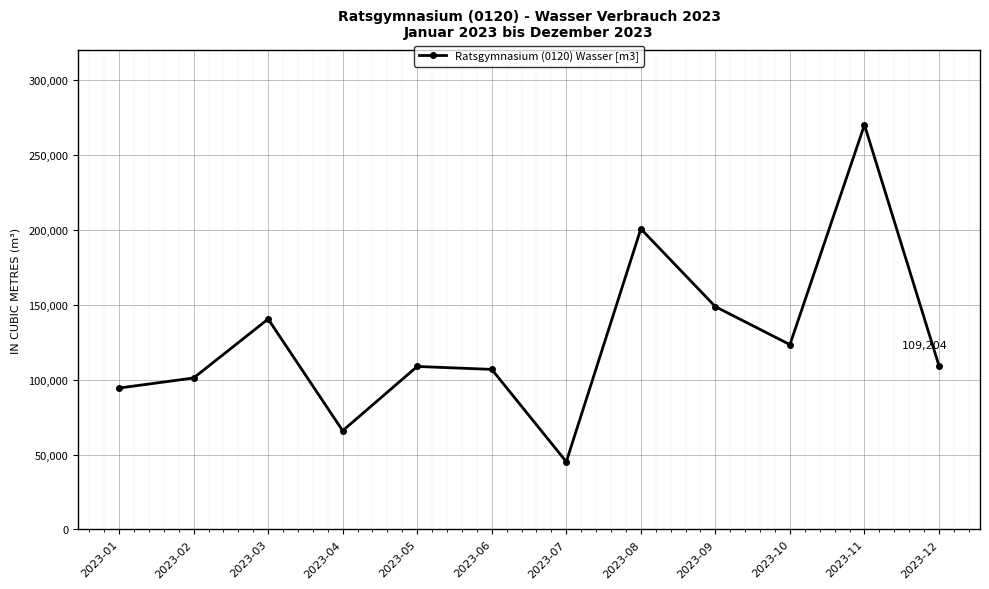

What is the average value?

126222